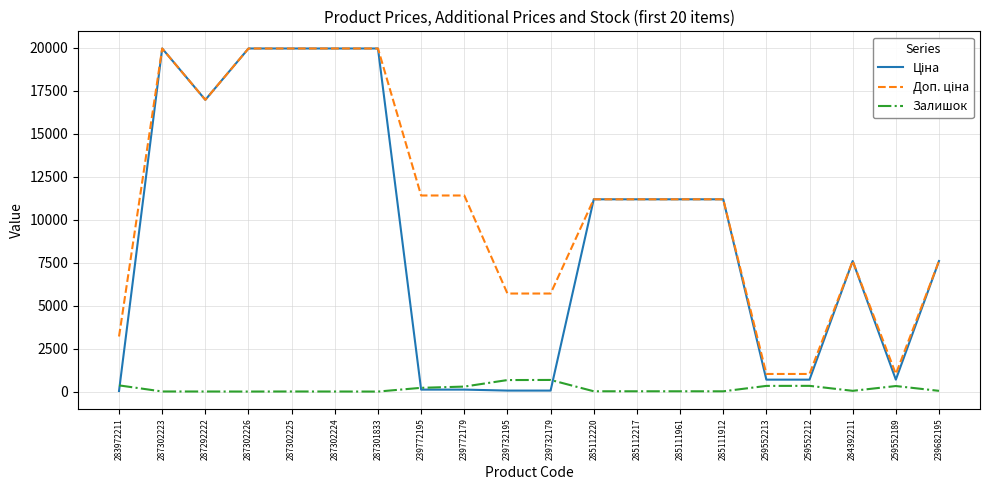

The value of Залишок at 239732195 is 670.0. True or false?

True